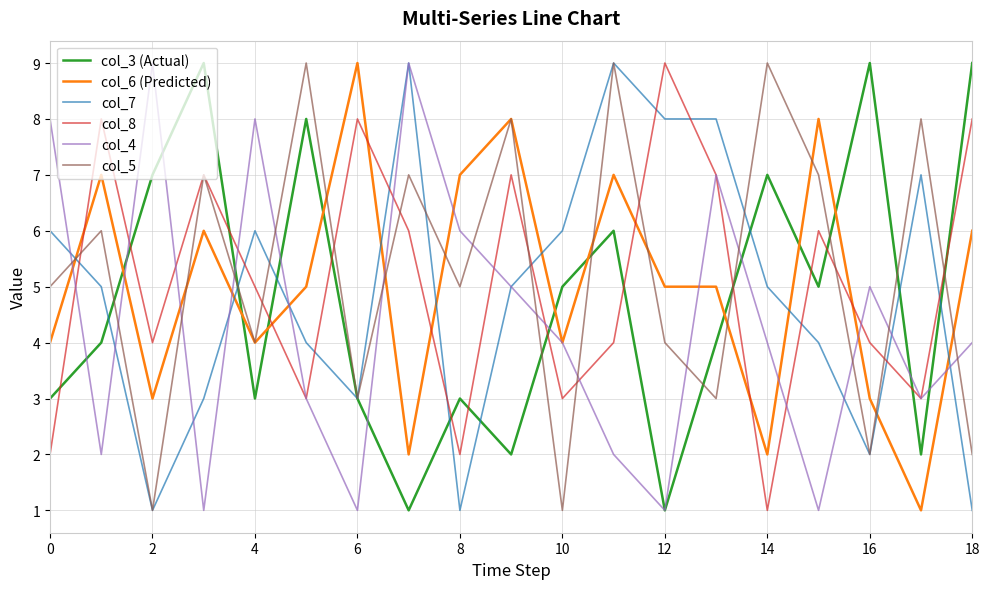

True or false: col_3 (Actual) and col_8 intersect in this chart.

True